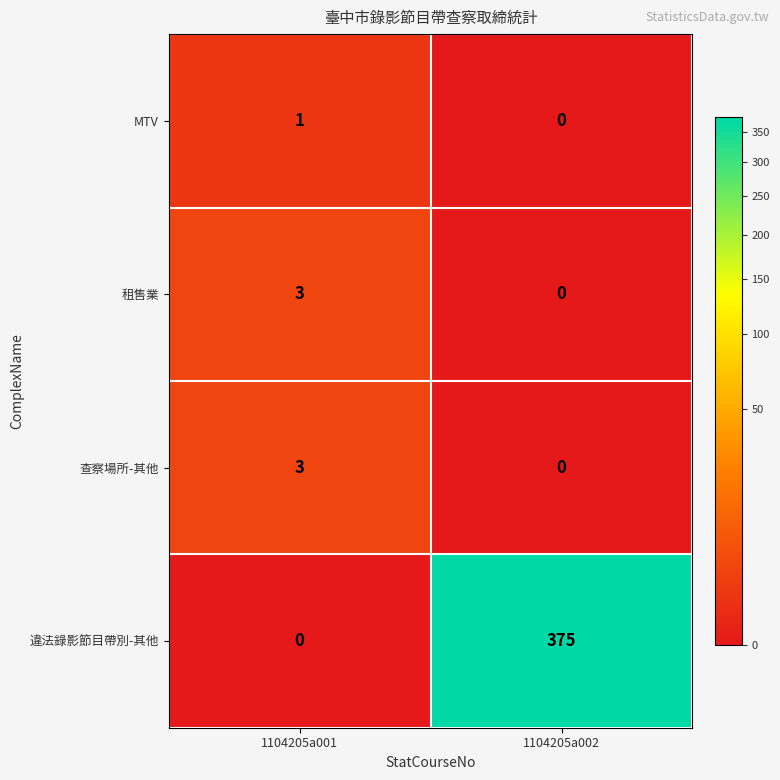

Between 1104205a001 and 1104205a002, which series saw the biggest shift?

違法錄影節目帶別-其他